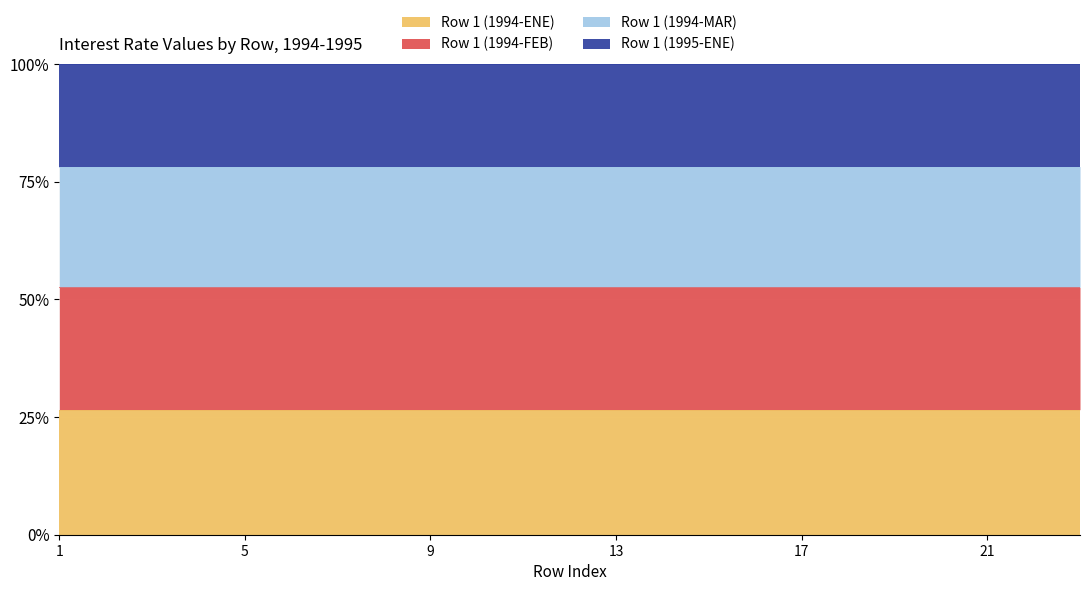

At which category does the chart reach its peak across all series?

1